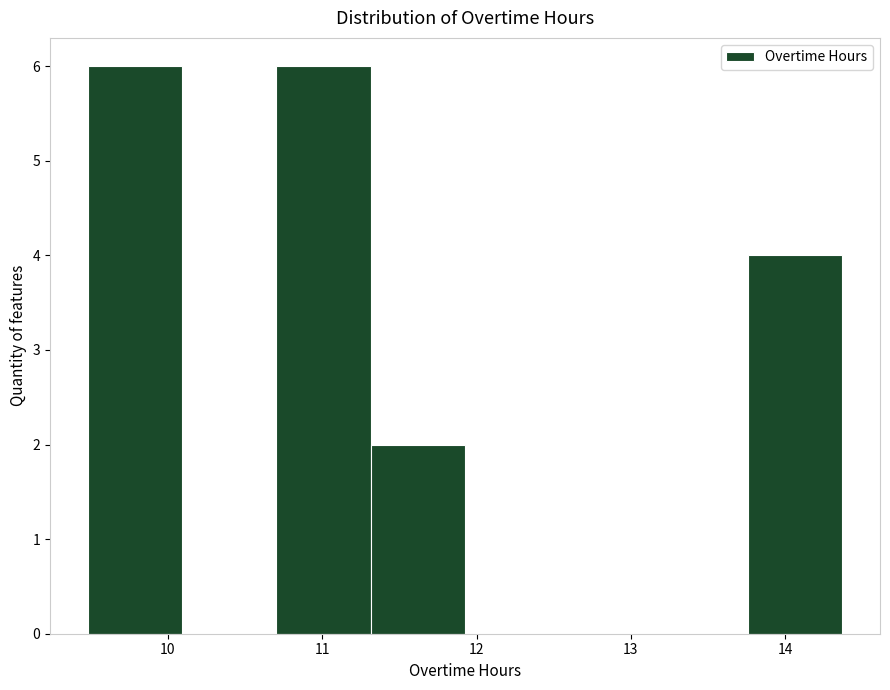

Reading left to right, list every bar in this chart as the range it spans on the x-axis followed by its height. Neither the bar edges nor the heights are printed on the chart, so give them approximately, as read against the axes.

9.5 to 10.1: 6
10.1 to 10.7: 0
10.7 to 11.3: 6
11.3 to 11.9: 2
11.9 to 12.5: 0
12.5 to 13.1: 0
13.1 to 13.8: 0
13.8 to 14.4: 4